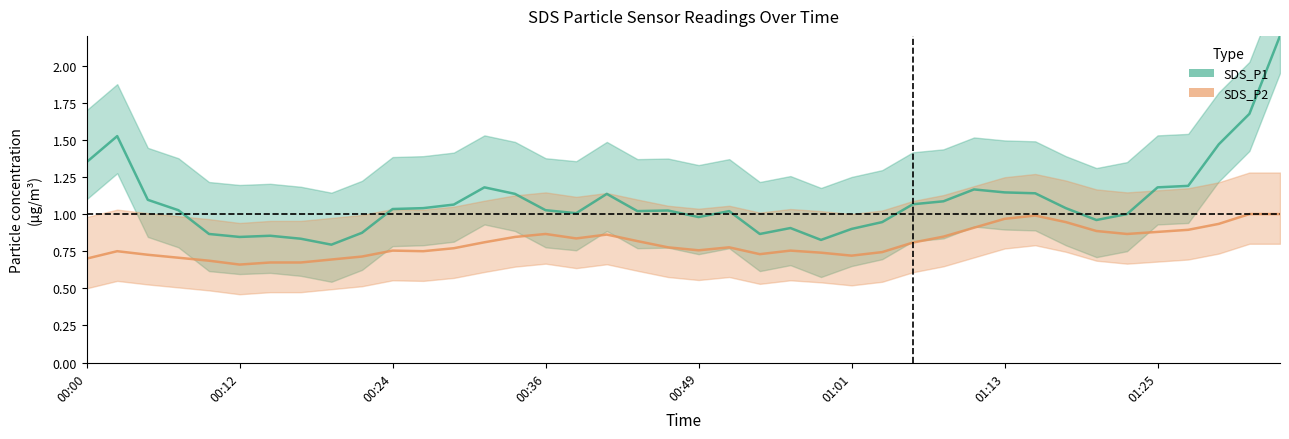

In SDS_P1, how many points are lower than both neighbors (excluding endpoints)?

8